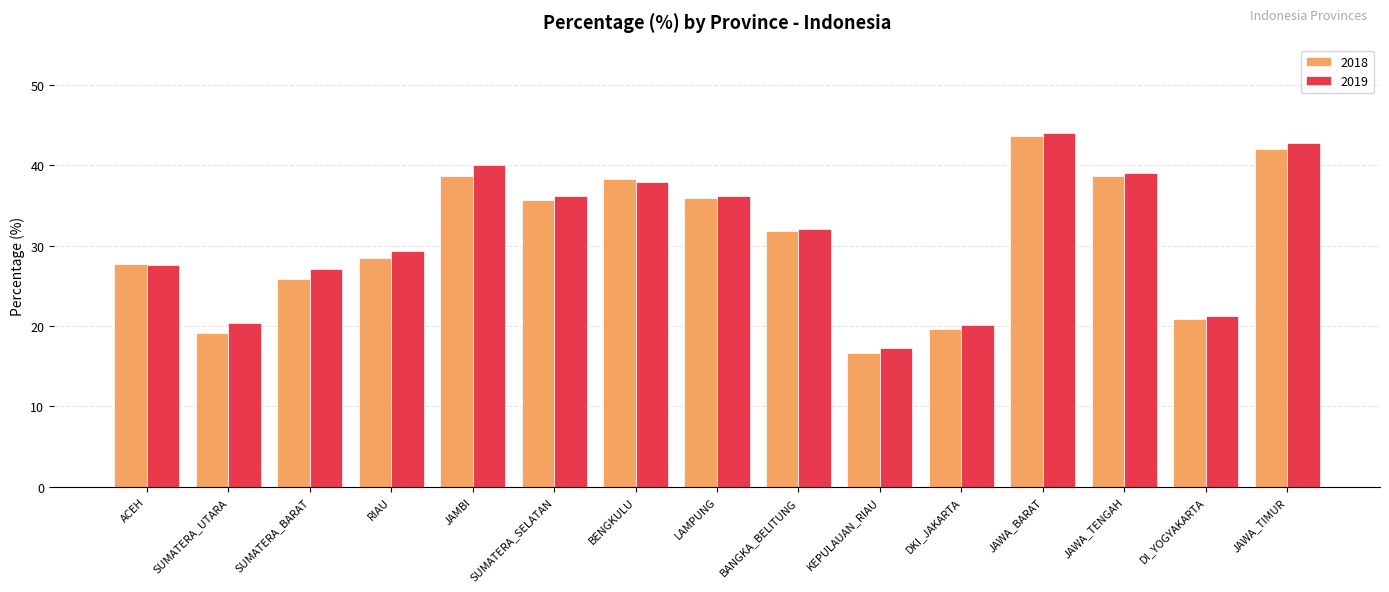

At which label does 2018 first exceed 31?

JAMBI